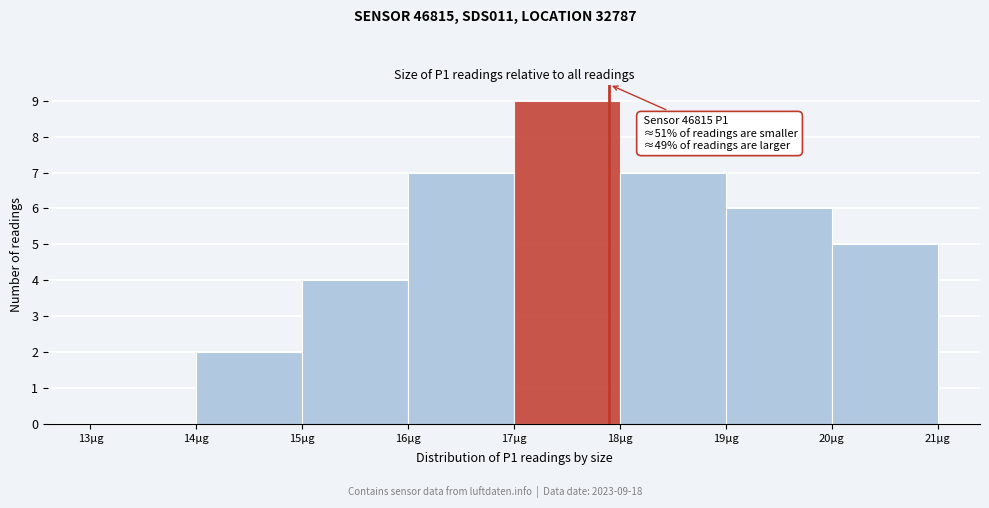

Which range on the x-axis has the tallest bar?

17 to 18